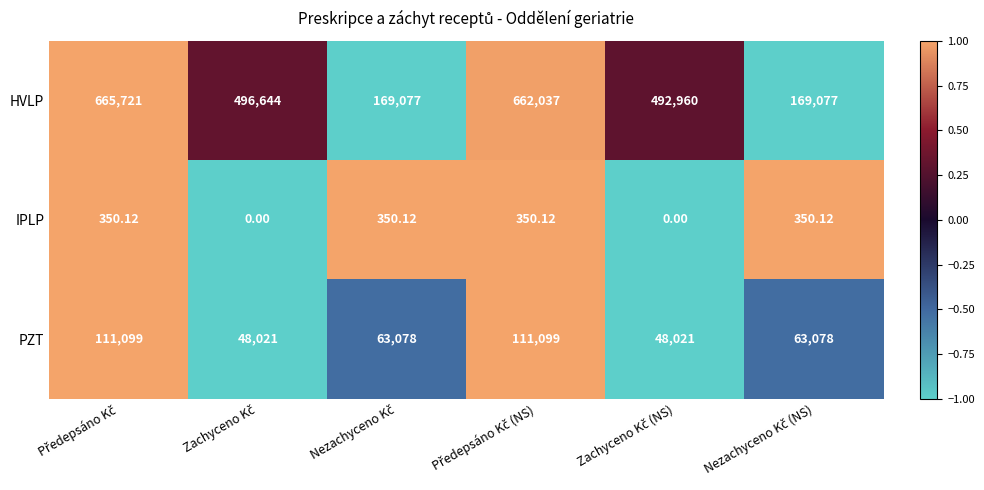

Rank the series by their maximum value, from highest to lowest.

HVLP, PZT, IPLP